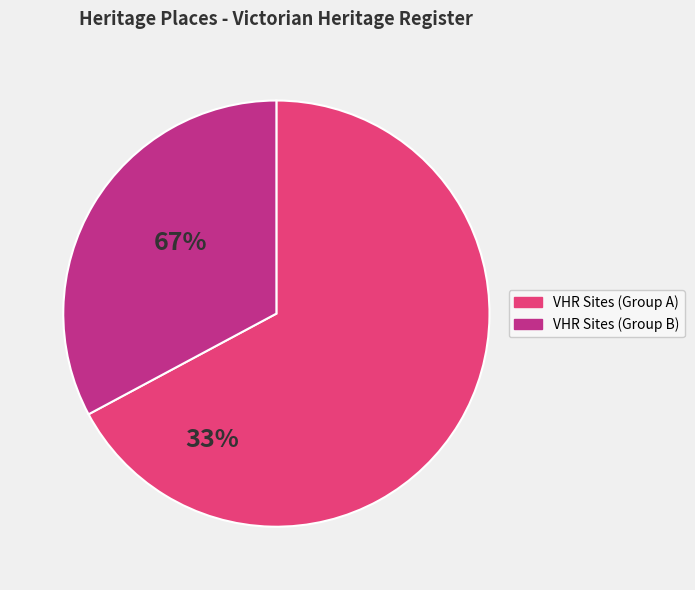

Is there a majority slice in this chart?

Yes